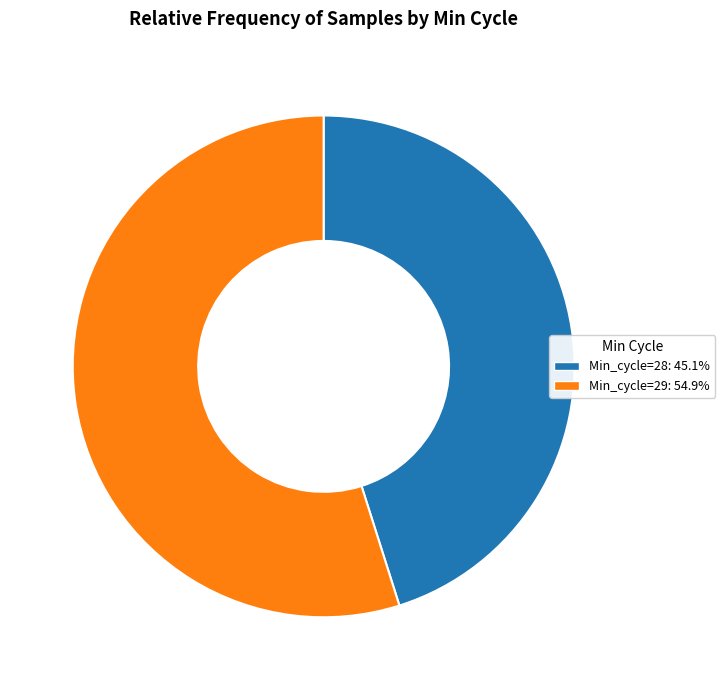

How many segments does this pie chart have?

2